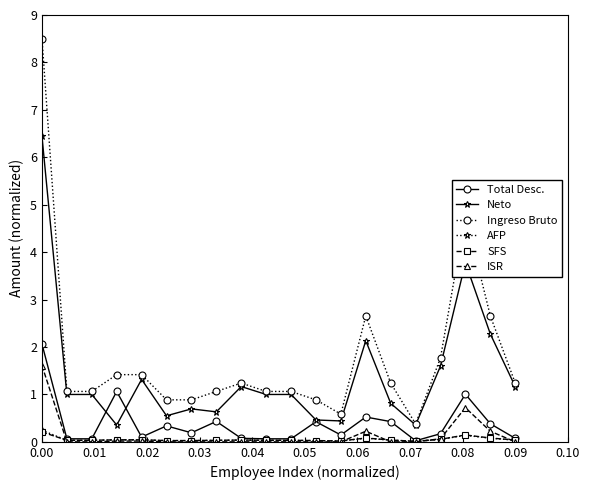

What is the difference between the maximum and minimum values in the Neto series?

6.1